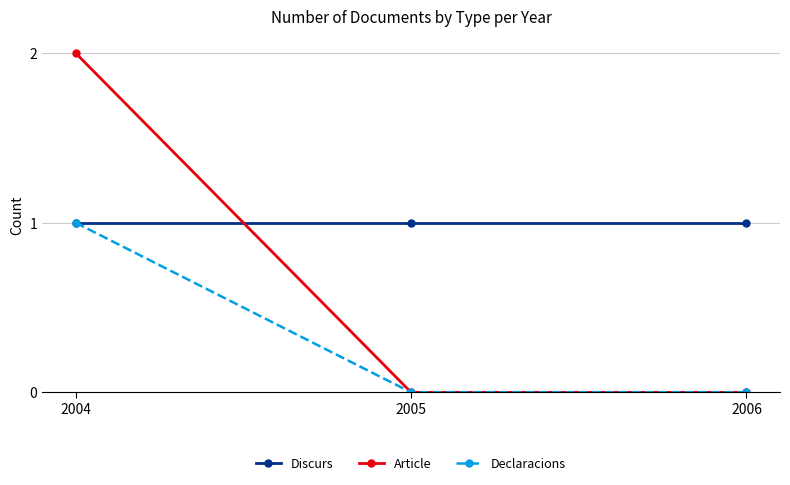

The Declaracions series shows 1 at 2005. True or false?

False